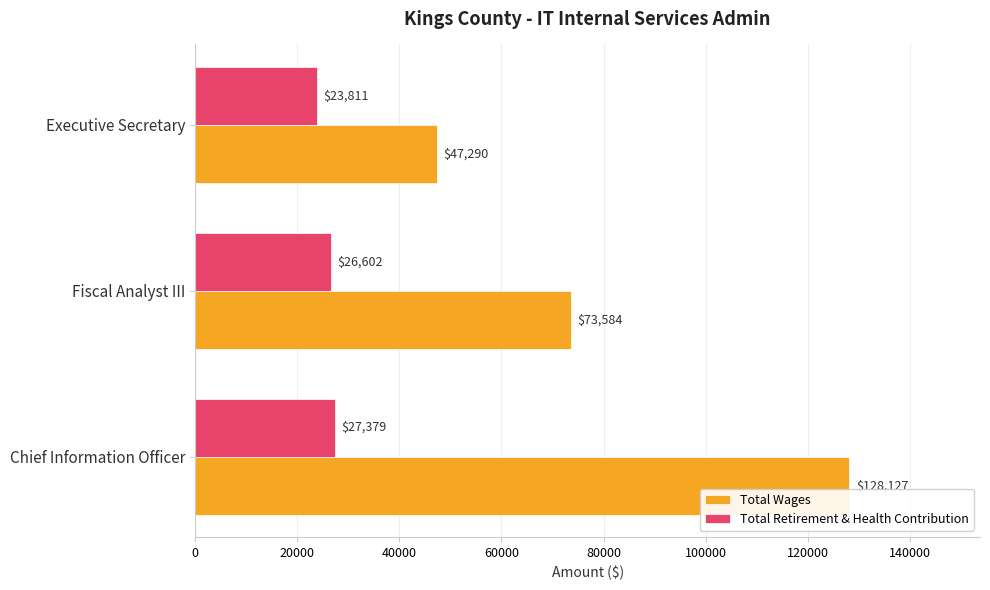

True or false: Total Retirement & Health Contribution has a value of 18057 at Chief Information Officer.

False